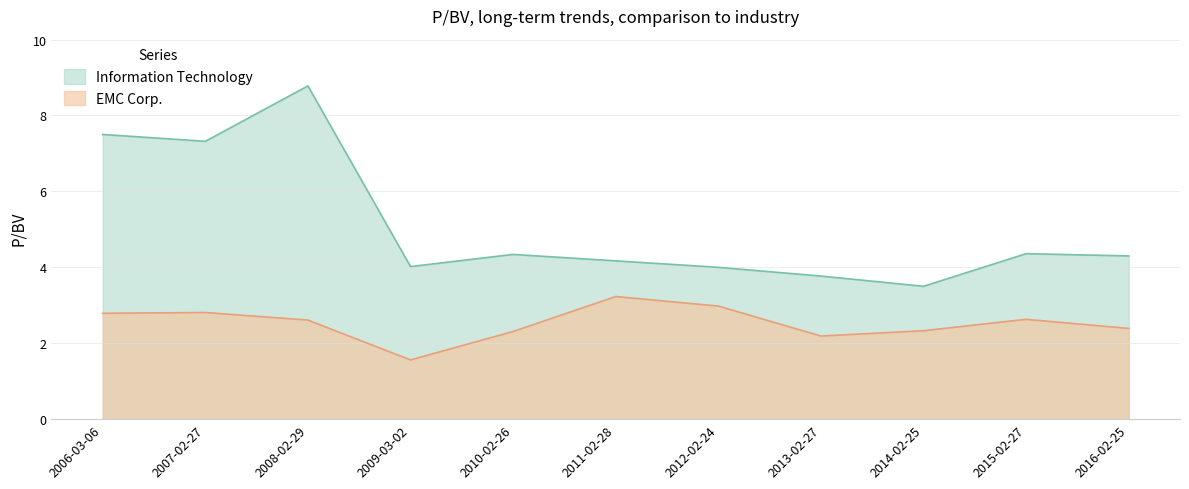

What is the total value across all series at 2014-02-25?

5.8